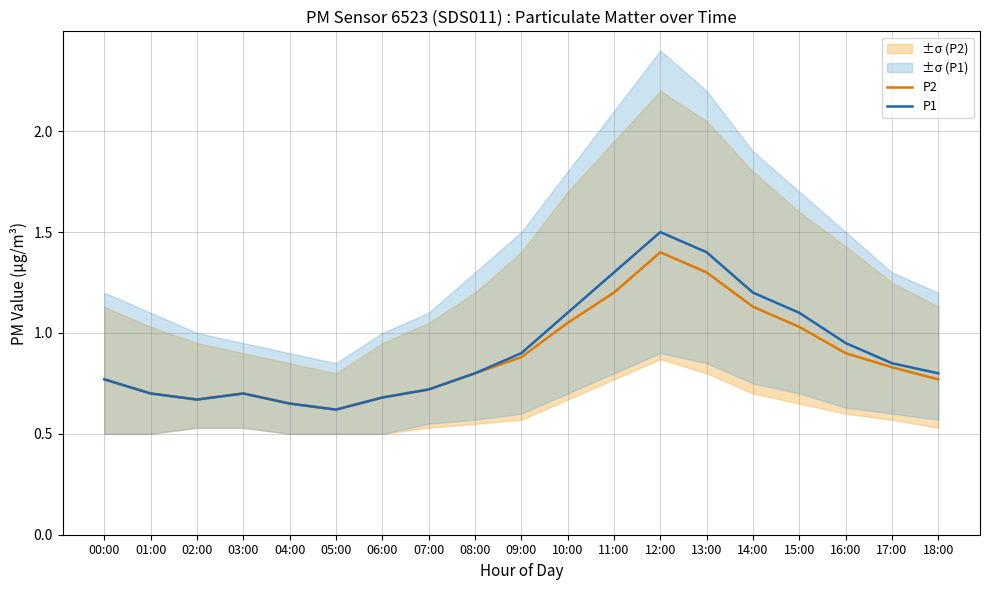

Which series has the widest spread of values?

P1